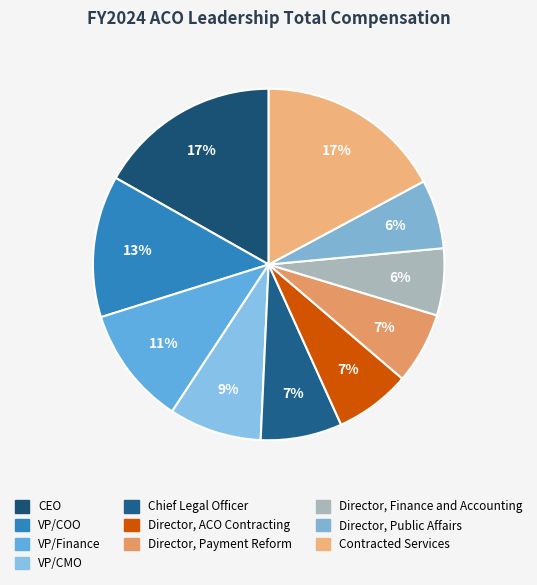

Count the number of slices in the pie.

10